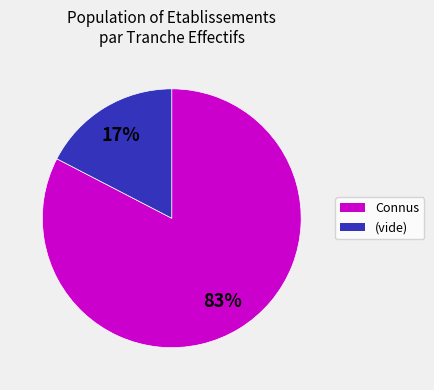

Is there any slice that represents more than half of the pie?

Yes